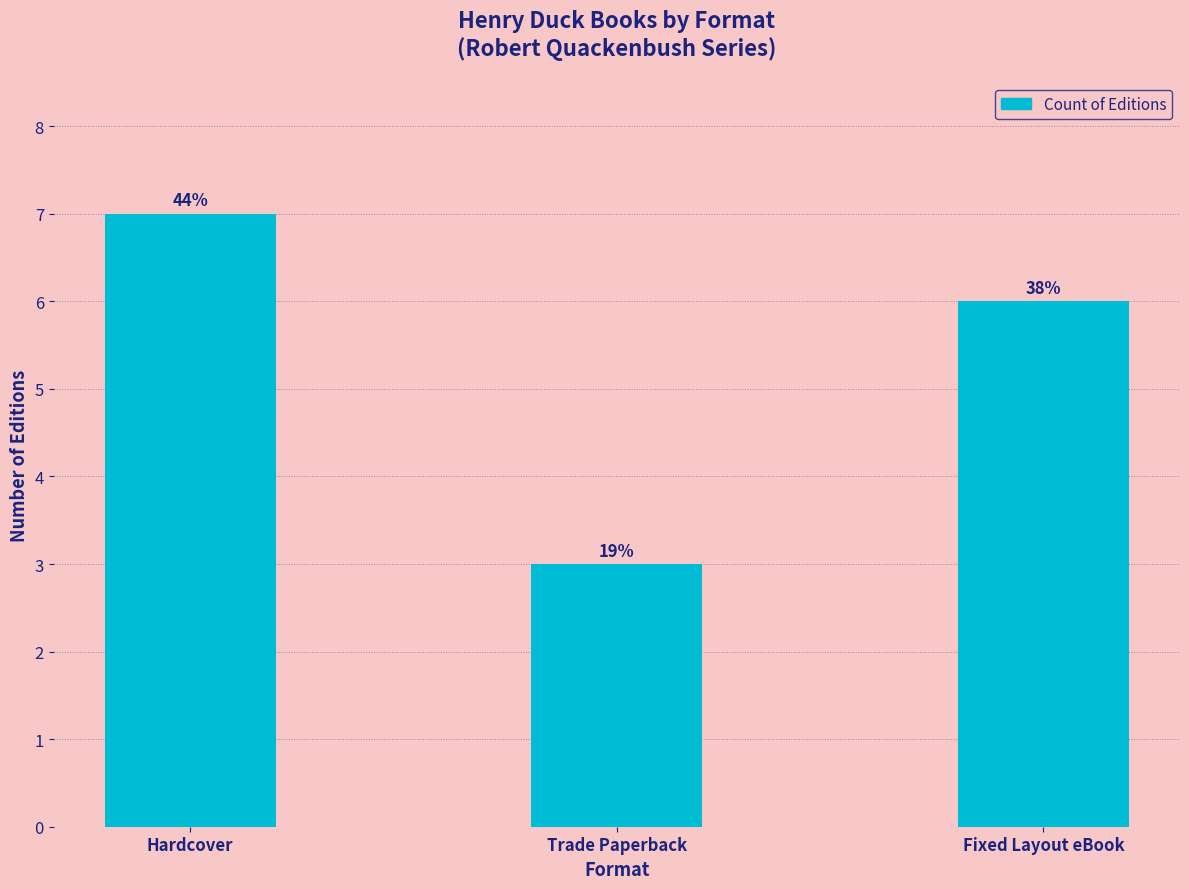

List the labels in order of value, largest first.

Hardcover, Fixed Layout eBook, Trade Paperback